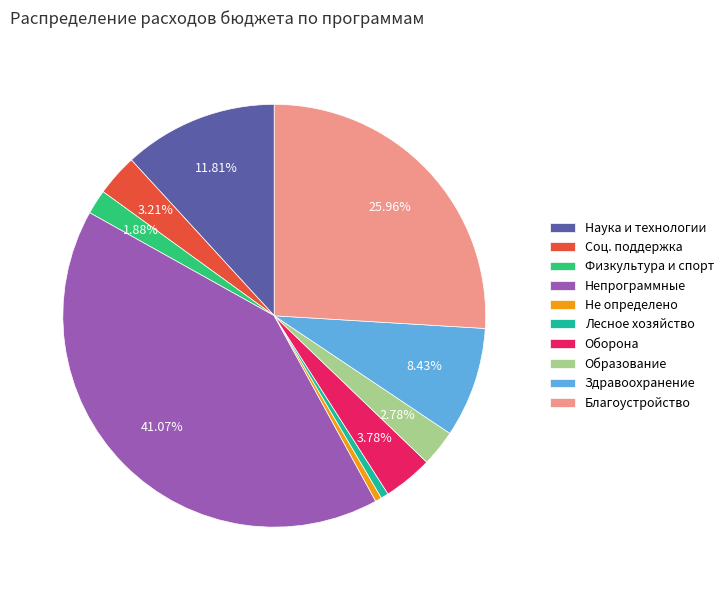

Approximately how many times larger is the value at Наука и технологии compared to Оборона?

3.1